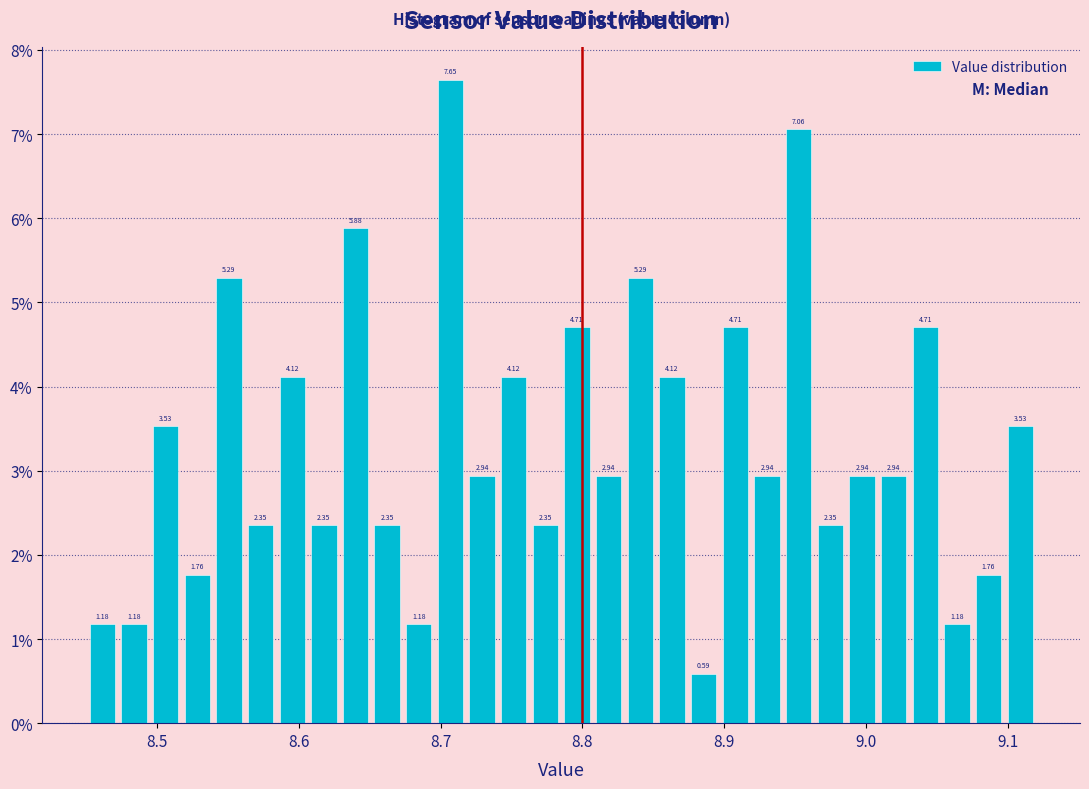

Read against the x-axis, roughly where is the centre of the tallest bar?

8.71